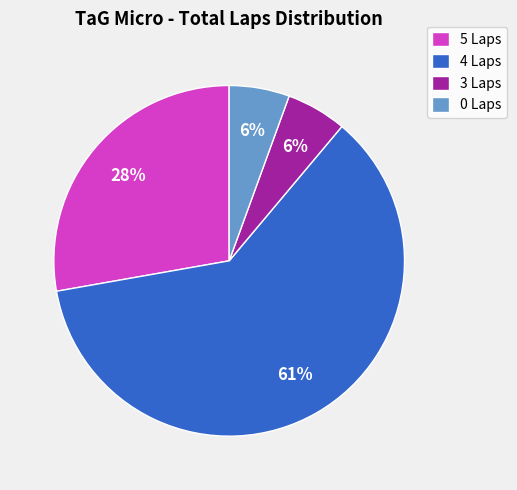

Is it true that 4 Laps is 26% of the pie?

False